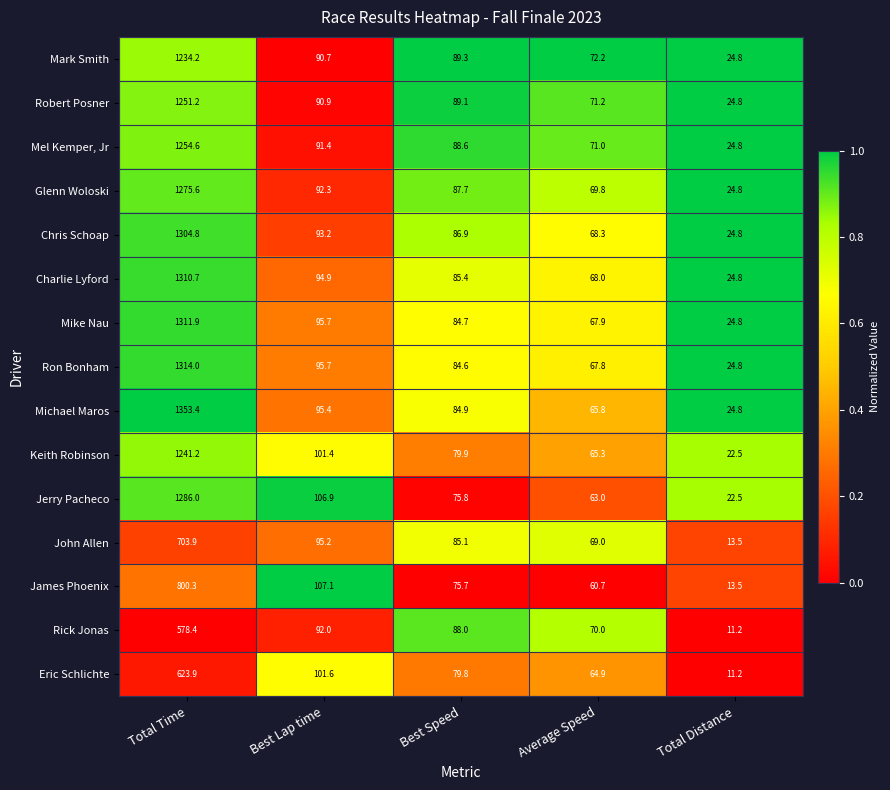

What is the maximum value shown in the chart?

1353.4